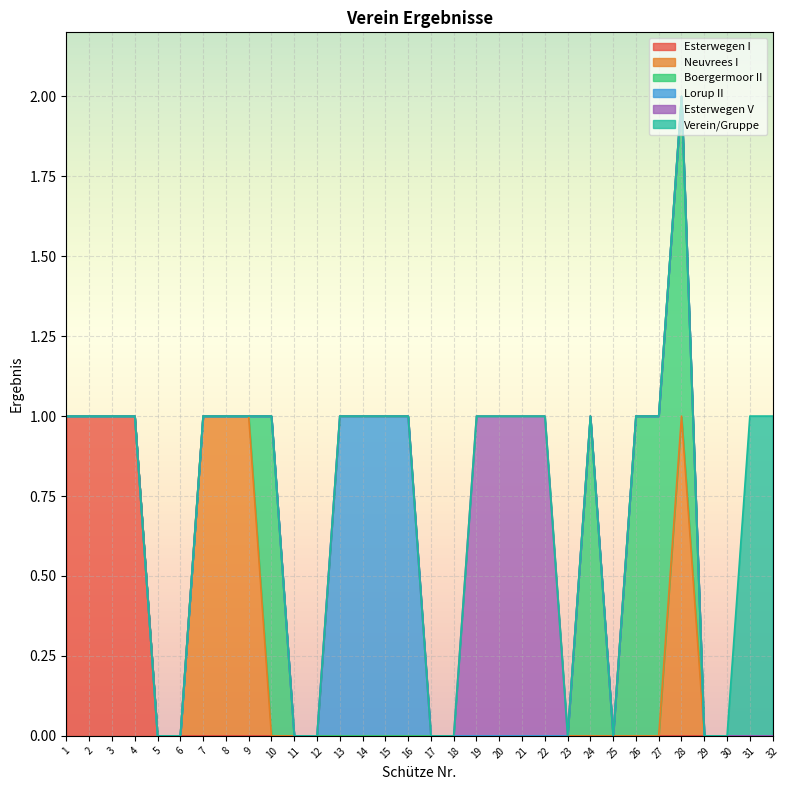

At how many categories does at least one series exceed 0?

22